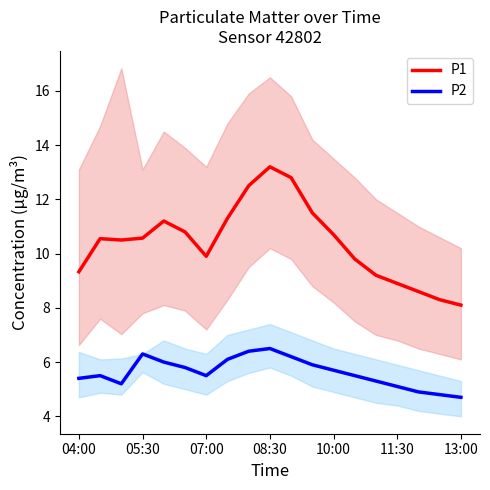

How many values in the P2 series exceed 5?

16